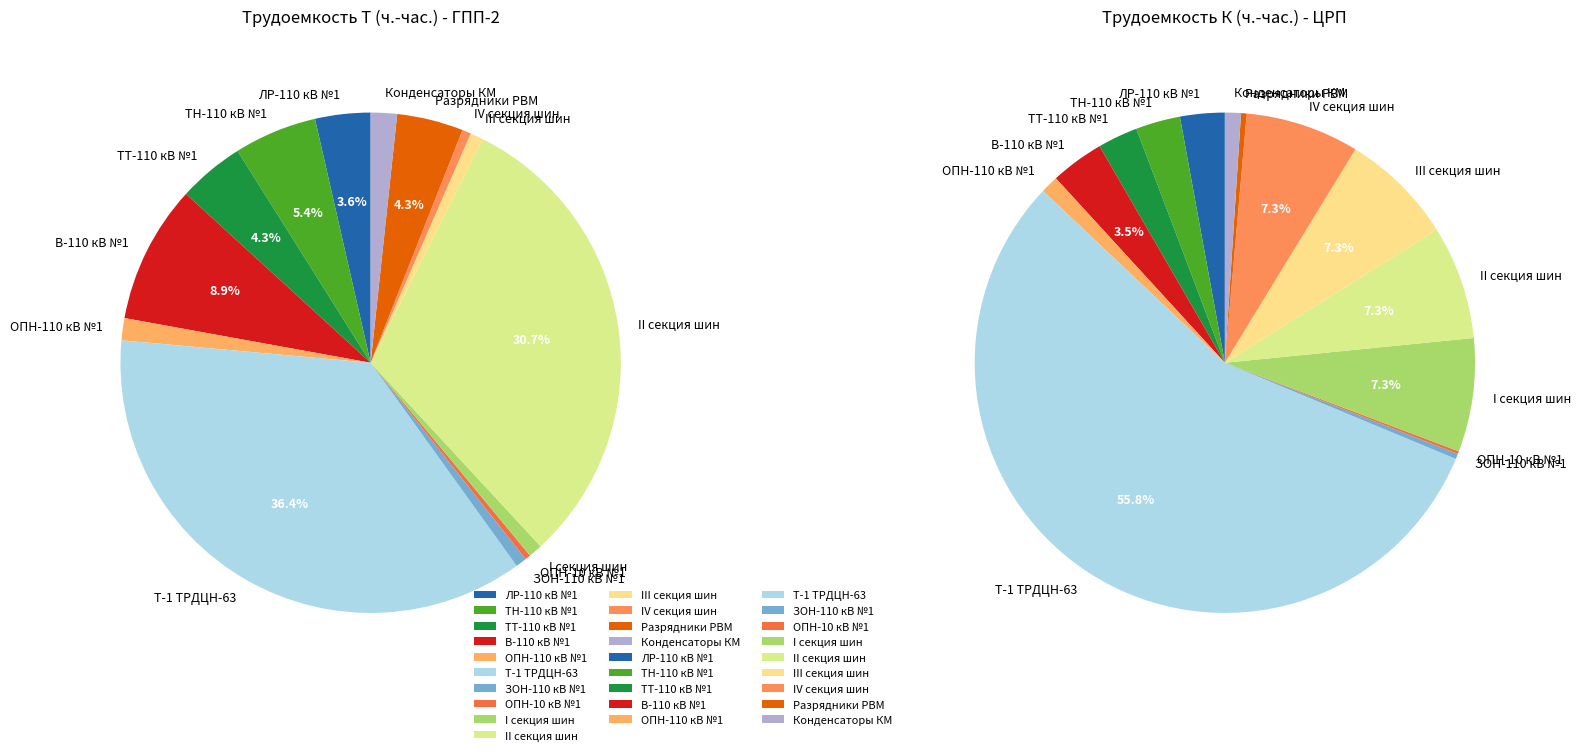

How many slices are in this pie chart?

14